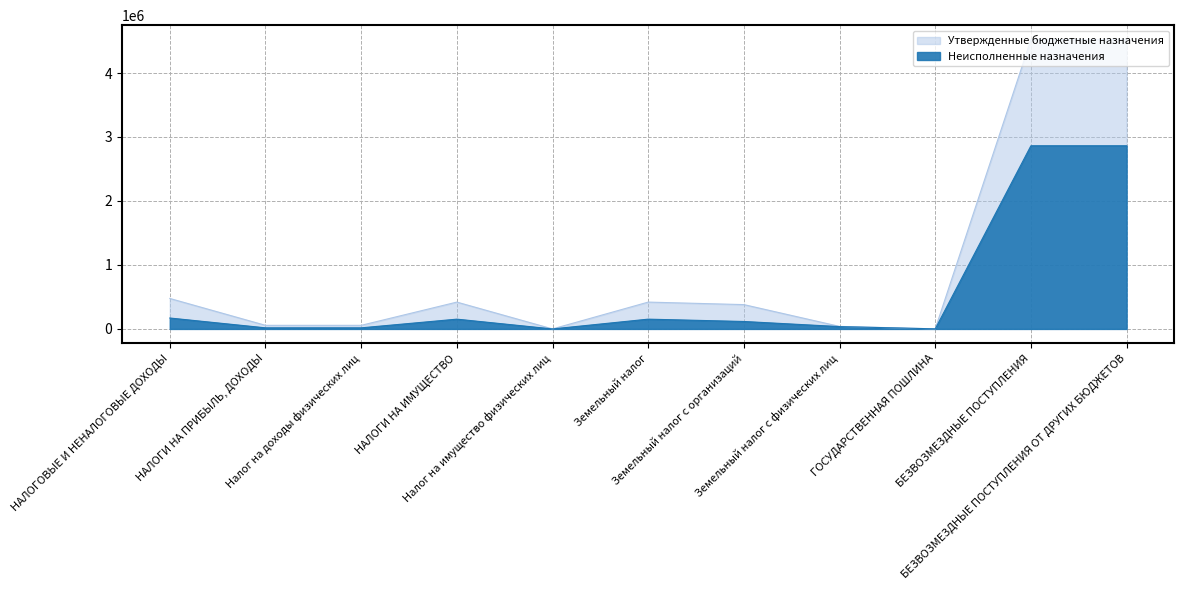

What is the label of the 5th point from the right?

Земельный налог с организаций